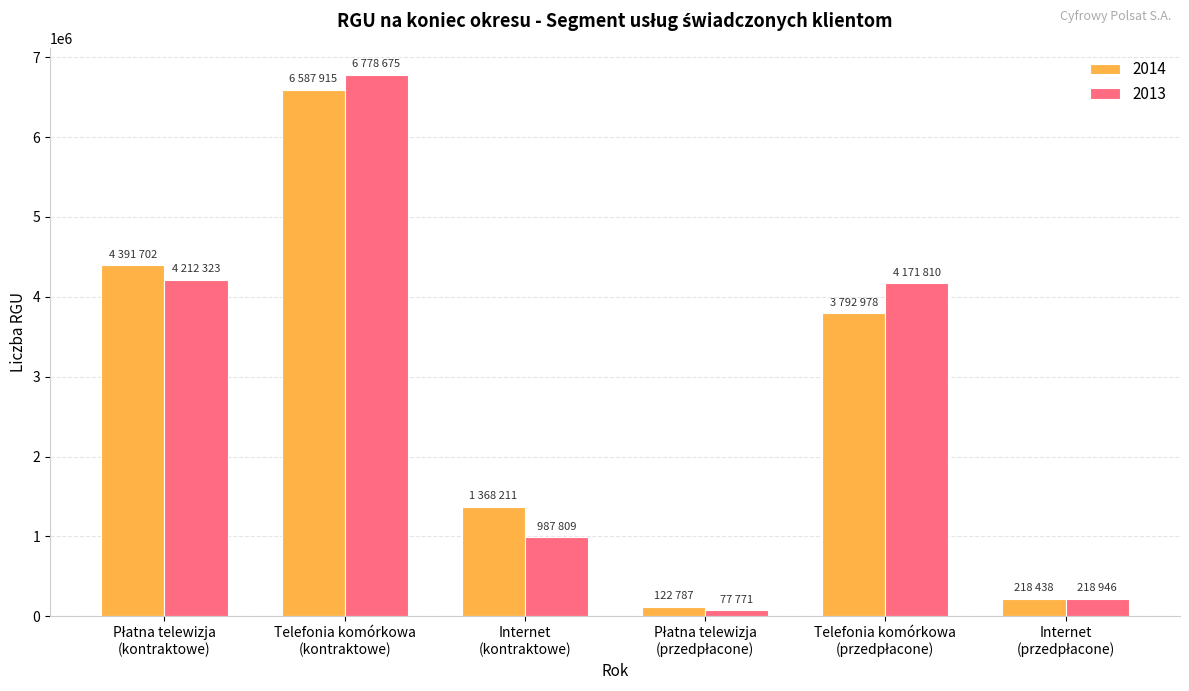

At which category is the sum across all series the highest?

Telefonia komórkowa
(kontraktowe)